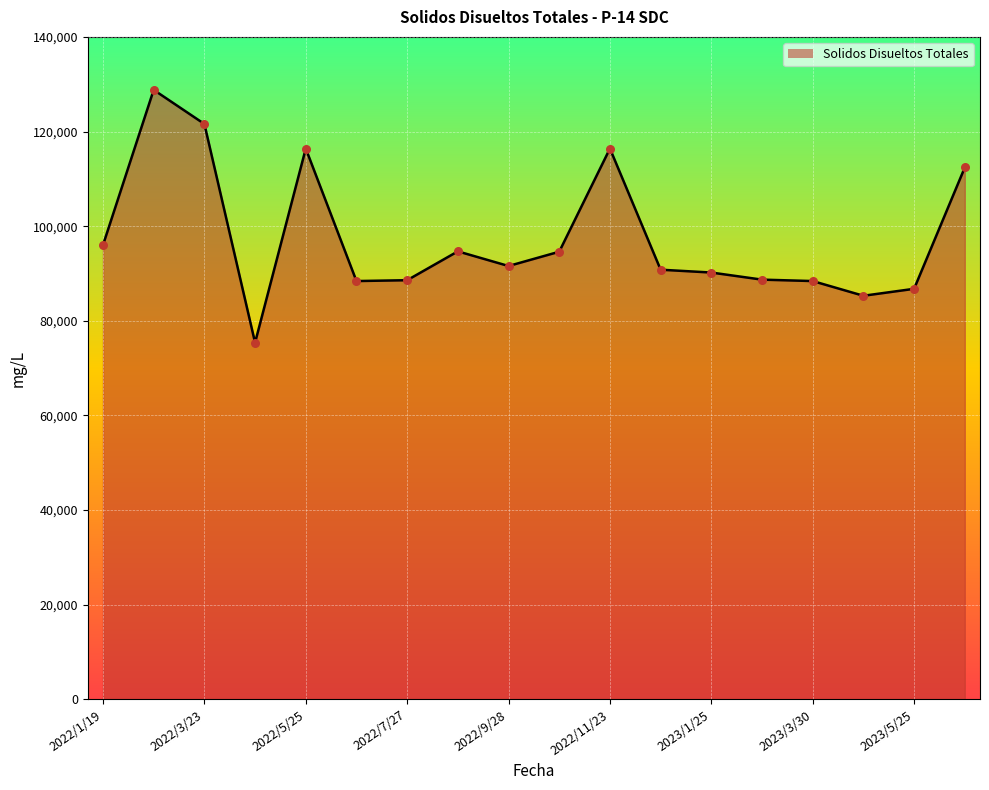

What is the greatest value displayed?

128800